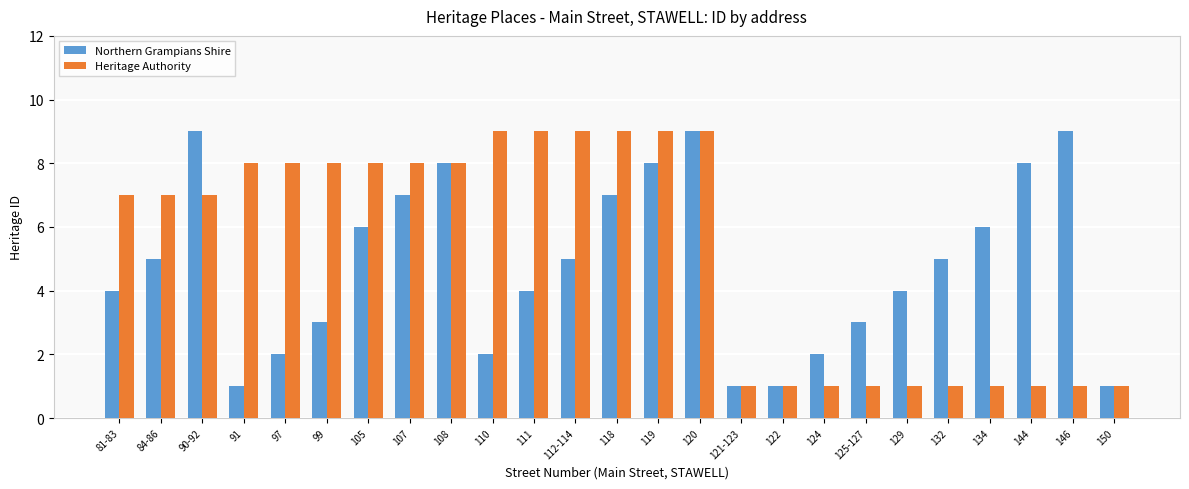

Rank the series at 107 from lowest to highest value.

Northern Grampians Shire, Heritage Authority